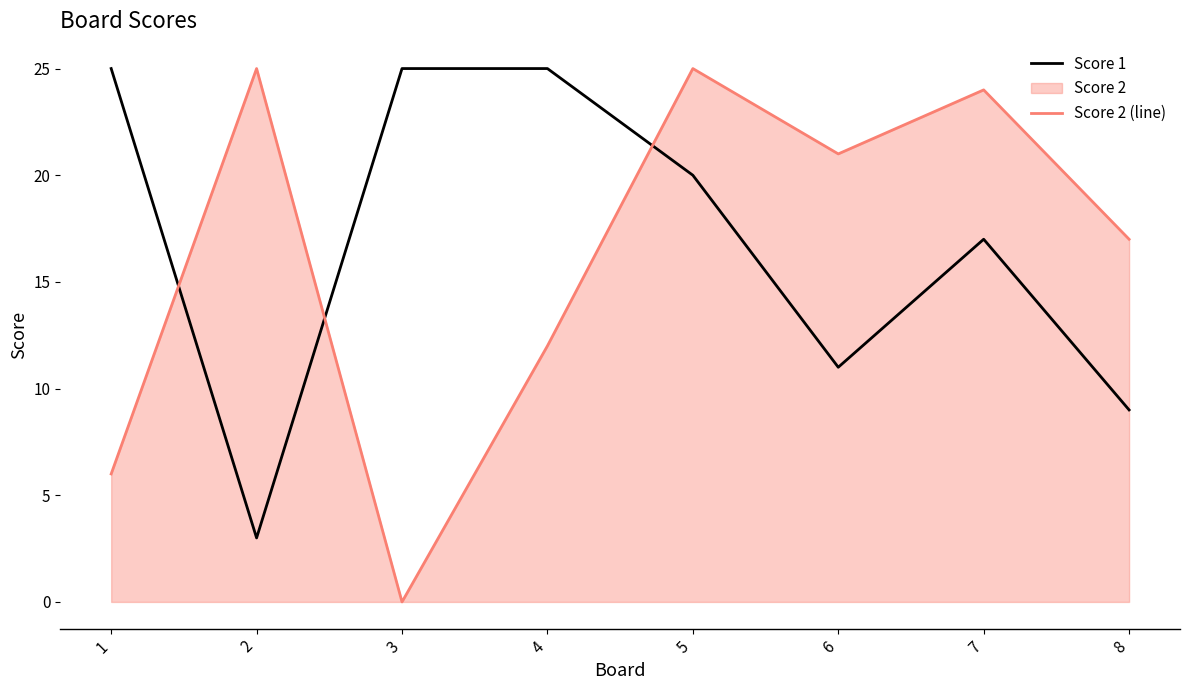

What is the sum of the Score 2 (line) values at 3 and 7?

24